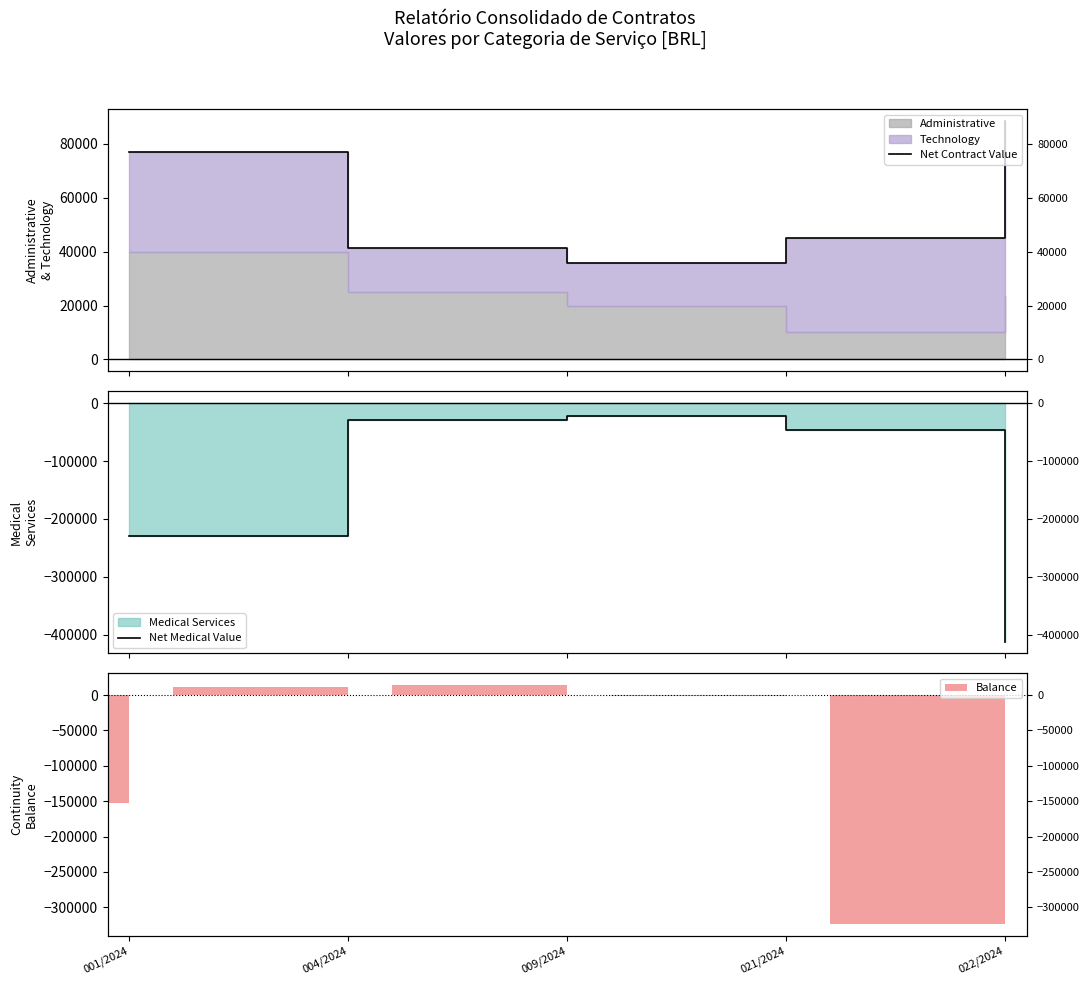

How many groups of bars are there?

5